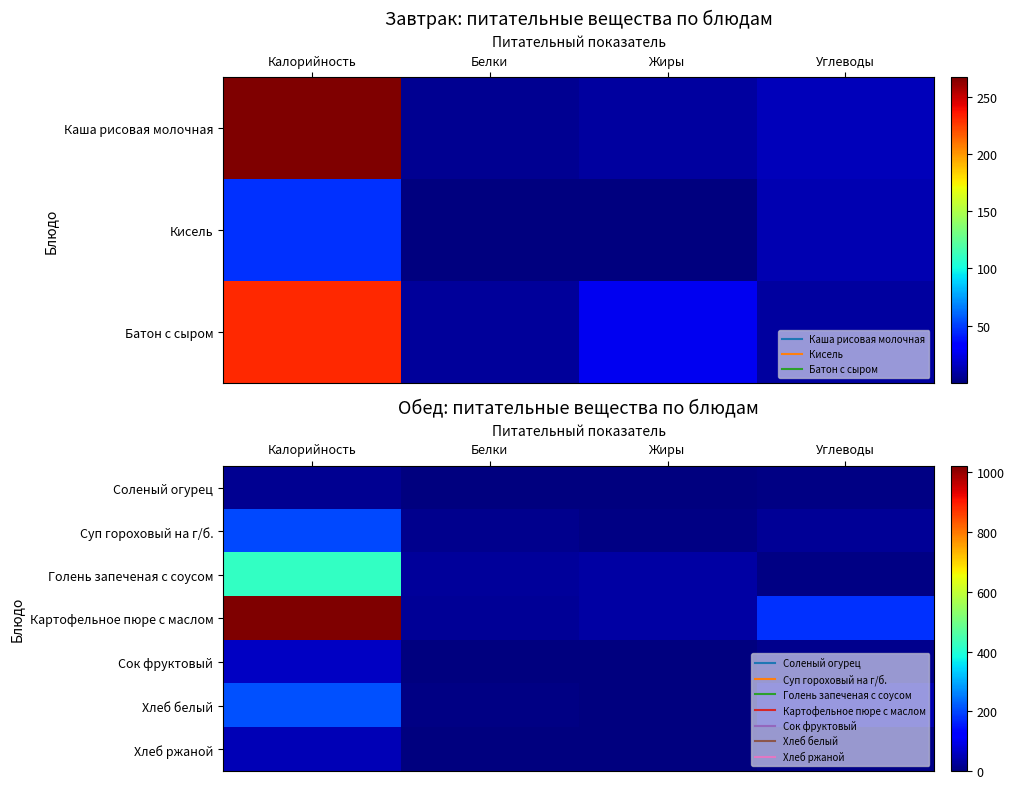

At which label does Соленый огурец first exceed 5?

Калорийность